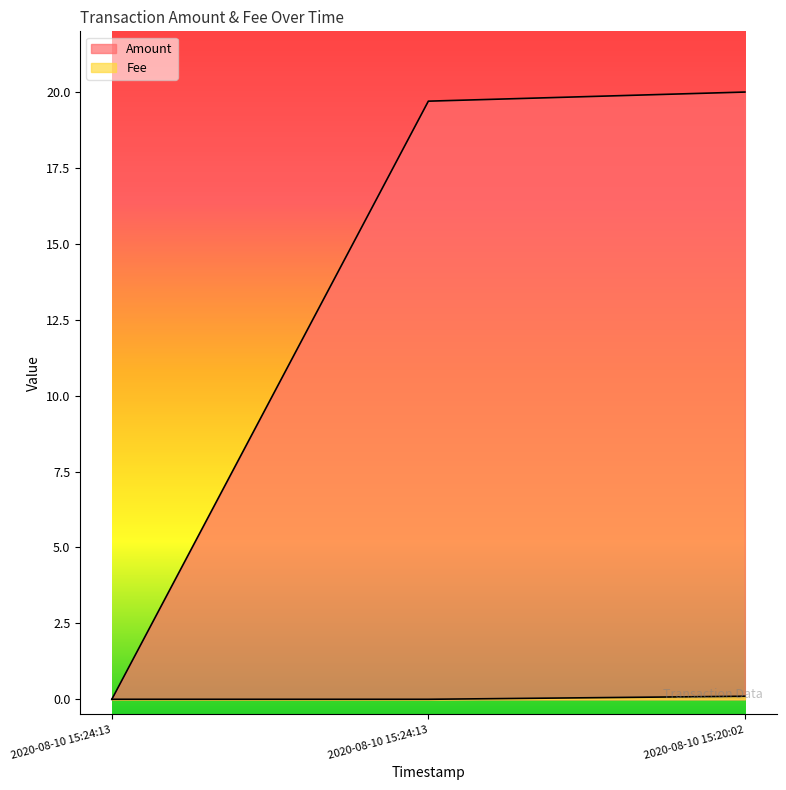

True or false: Fee has a value of -0.1 at 2020-08-10 15:24:13.

False